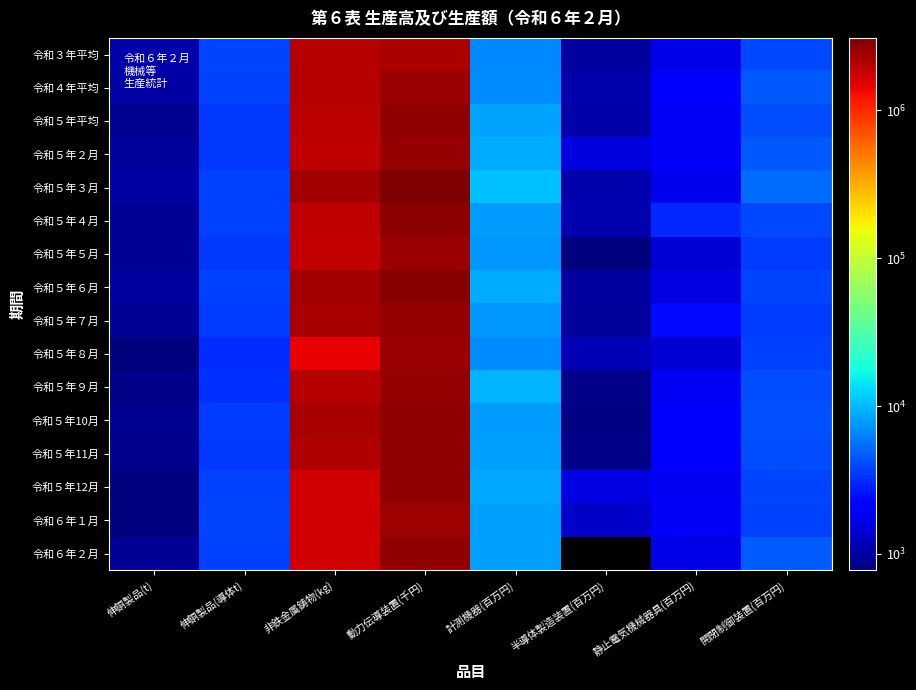

At which label does 令和５年４月 reach its minimum?

伸銅製品(t)